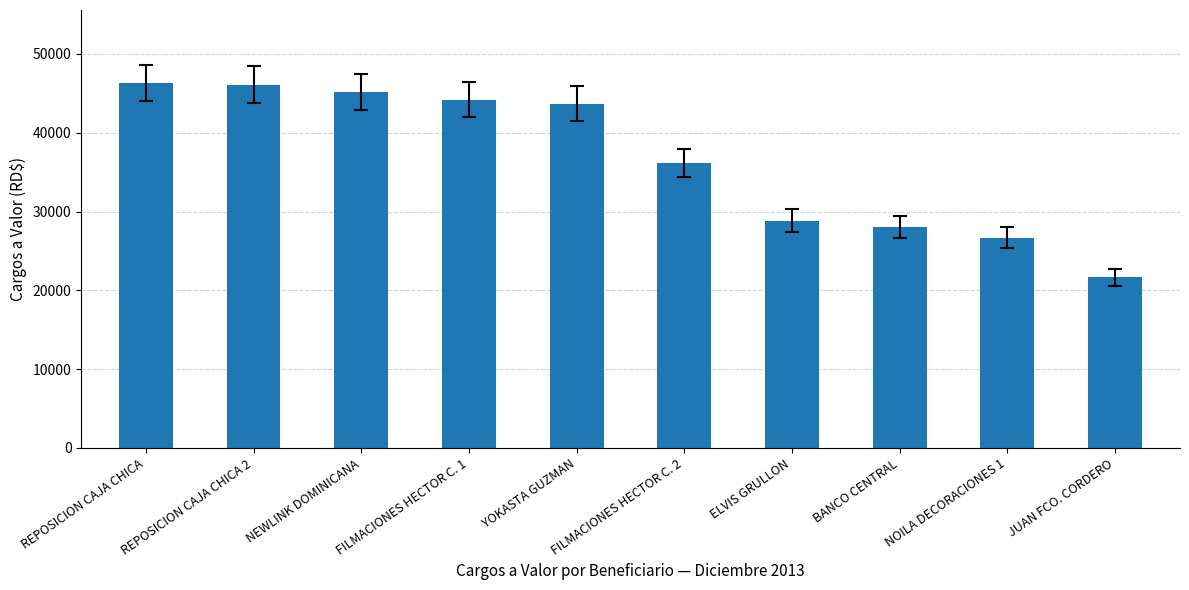

Is it true that the value at NOILA DECORACIONES 1 is 26685.0?

True